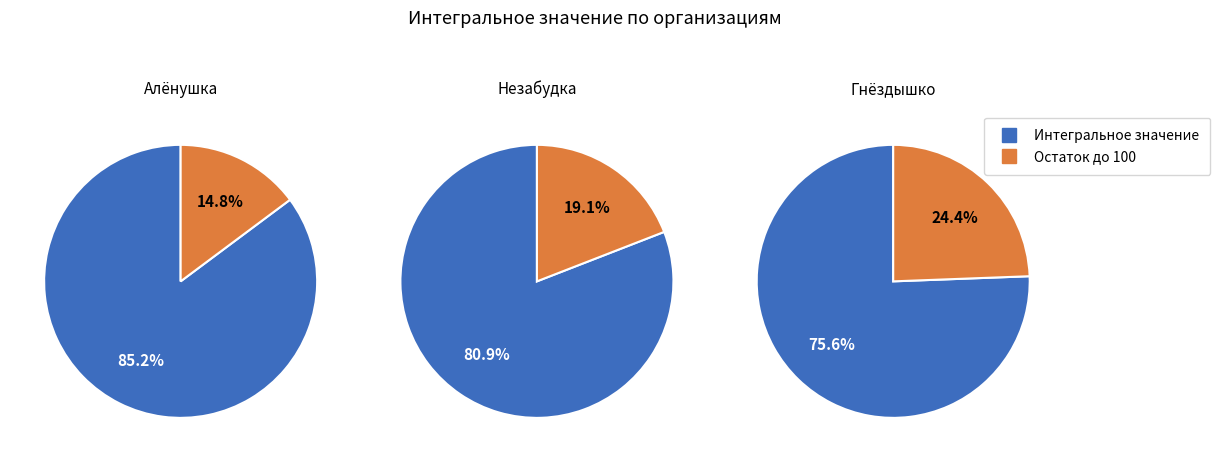

Do Алёнушка and Незабудка together represent more than half of the pie?

Yes